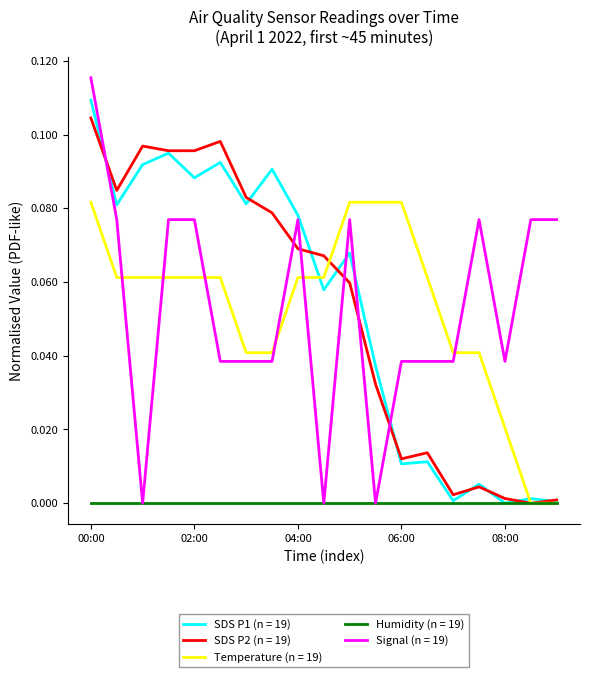

Which series has the widest spread of values?

Signal (n = 19)